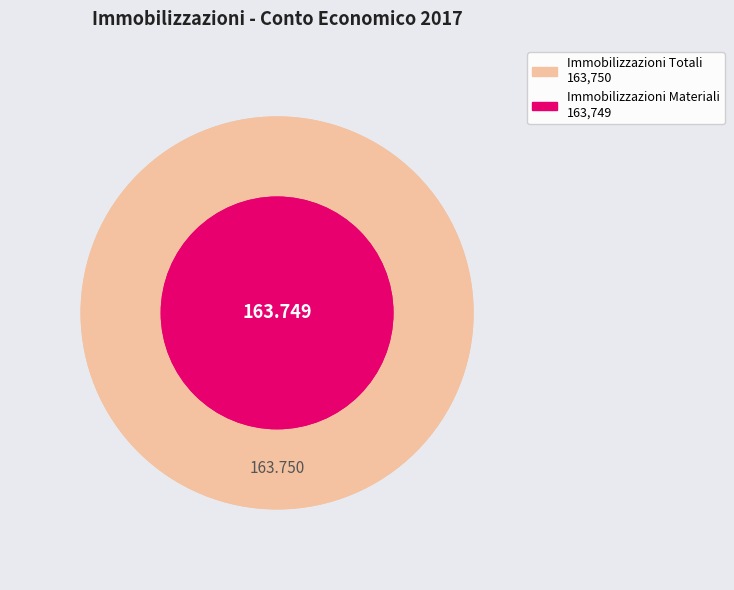

What is the largest slice in the pie chart?

A) IMMOBILIZZAZIONI